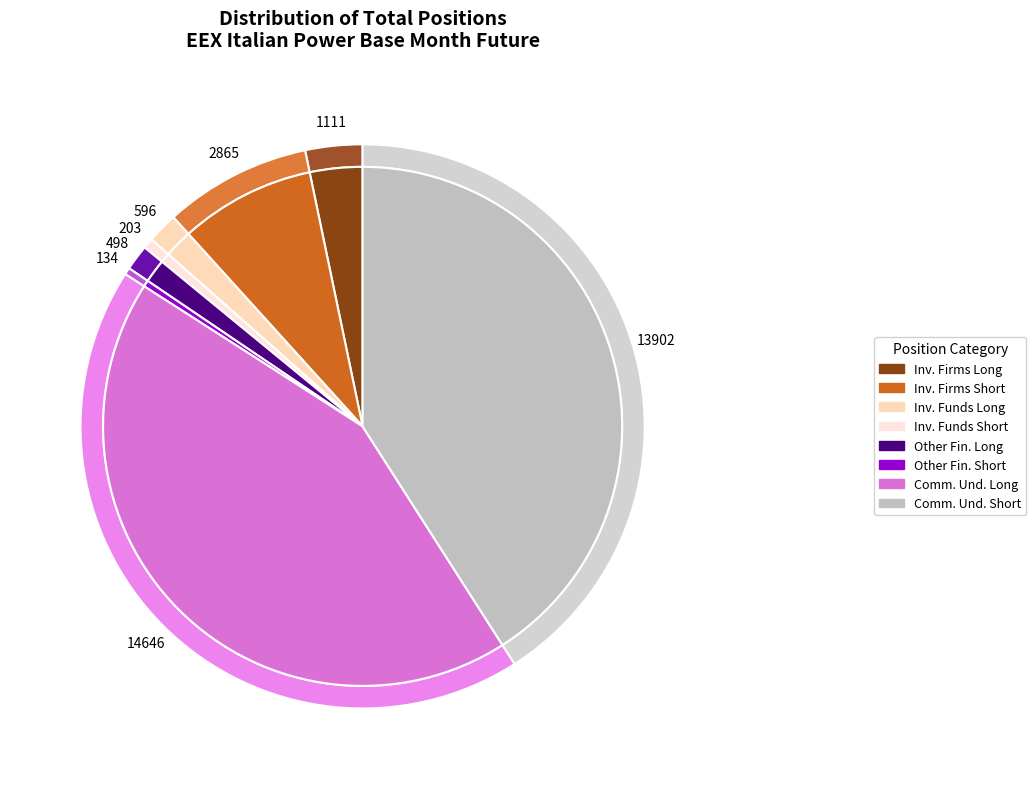

Rank the categories by value from highest to lowest.

Commercial Undertakings (Long), Commercial Undertakings (Short), Investment Firms or credit institutions (Short), Investment Firms or credit institutions (Long), Investment Funds (Long), Other Financial Institutions (Long), Investment Funds (Short), Other Financial Institutions (Short)